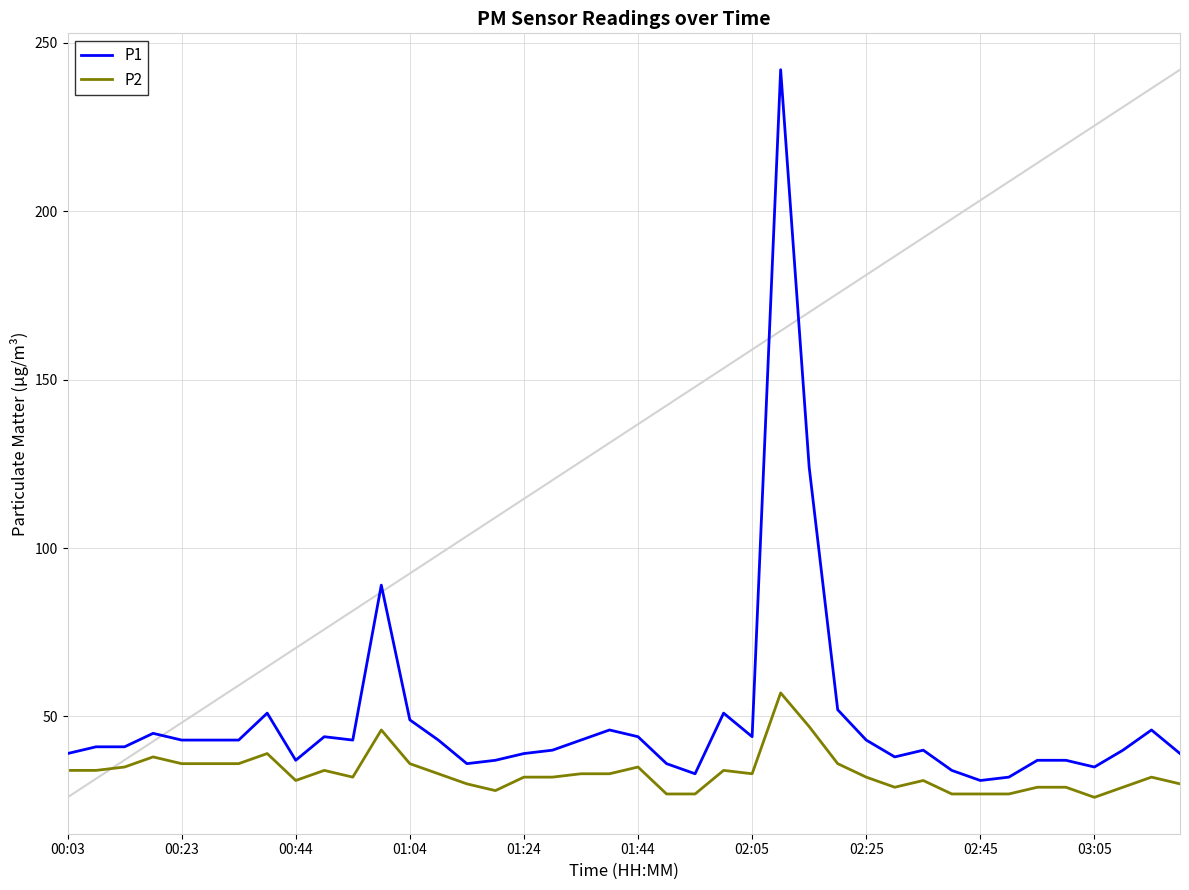

True or false: P1 and P2 intersect in this chart.

False